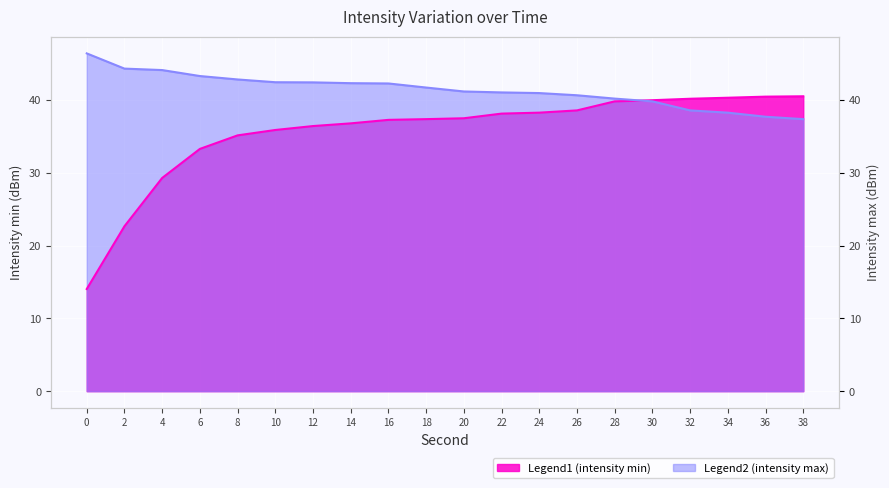

True or false: intensity_max has more than 1 interior local peaks.

False